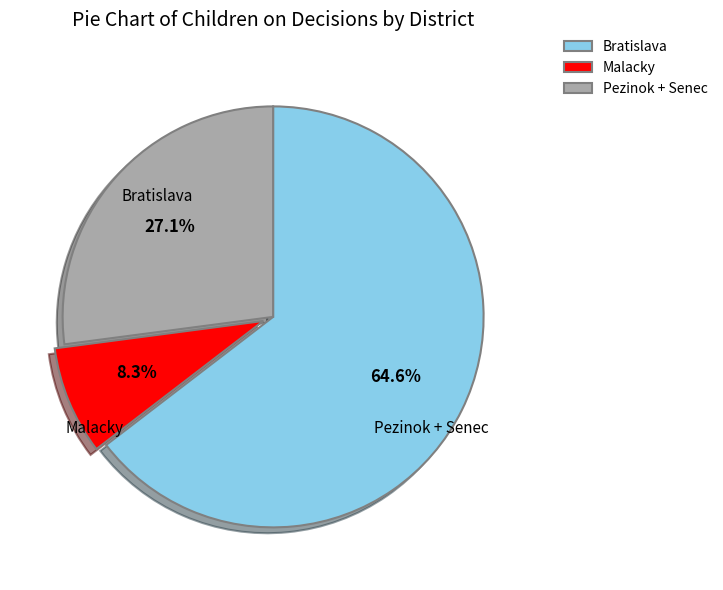

True or false: Pezinok + Senec accounts for 32% of the total.

False